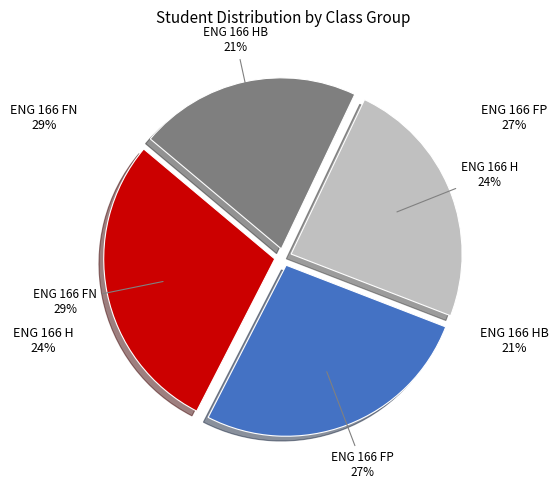

True or false: ENG 166 FN accounts for 29% of the total.

True